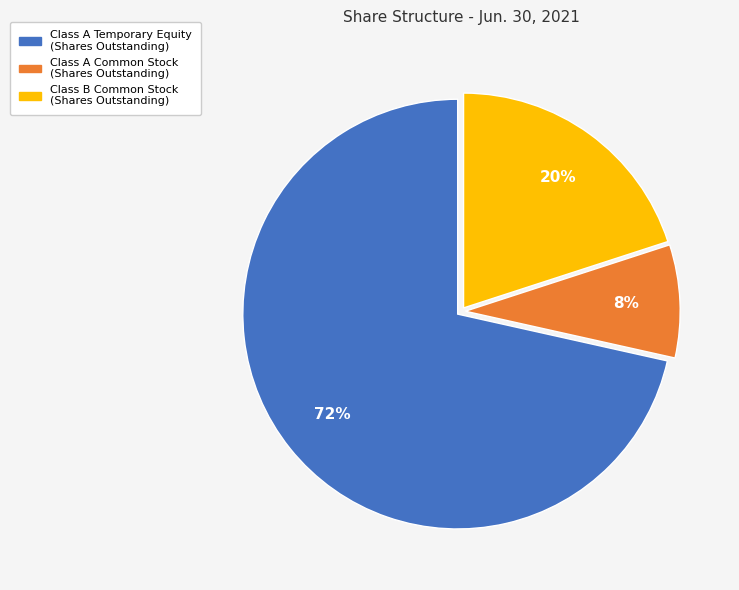

To the nearest percent, what is the average slice percentage?

33%